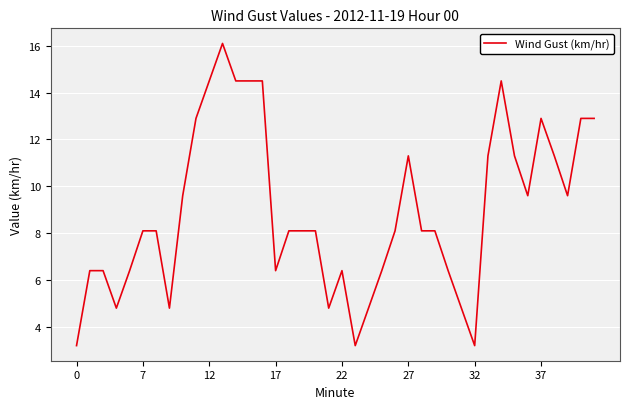

What is the greatest value displayed?

16.1